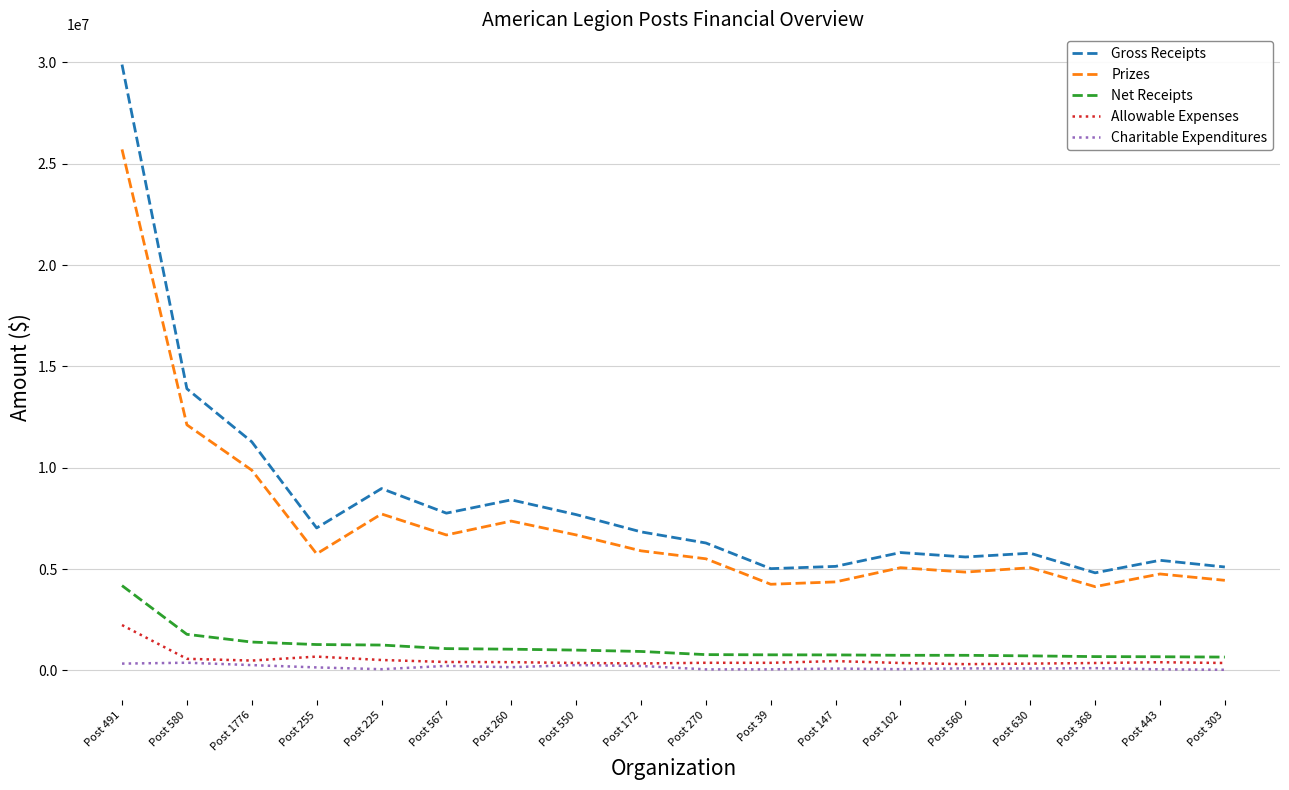

True or false: Gross Receipts and Allowable Expenses cross at least once.

False